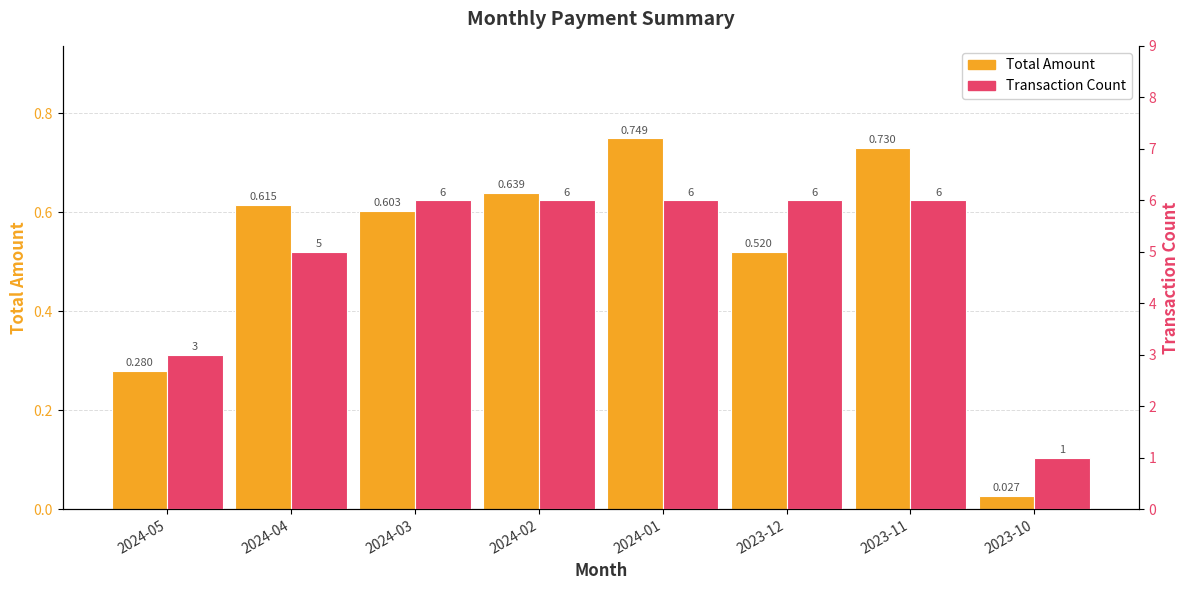

Reading right to left, list all the values displayed in this chart.

Total Amount: 2023-10=0.0	2023-11=0.7	2023-12=0.5	2024-01=0.7	2024-02=0.6	2024-03=0.6	2024-04=0.6	2024-05=0.3
Transaction Count: 2023-10=1.0	2023-11=6.0	2023-12=6.0	2024-01=6.0	2024-02=6.0	2024-03=6.0	2024-04=5.0	2024-05=3.0